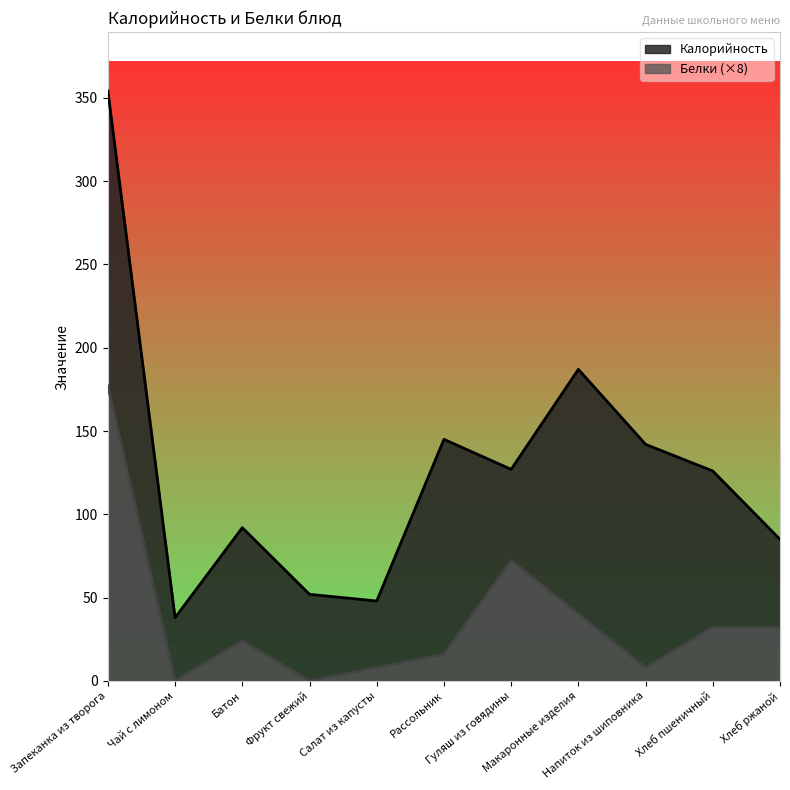

Reading left to right, what are all the values shown in this chart?

Калорийность: Запеканка из творога=354.0	Чай с лимоном=38.0	Батон=92.0	Фрукт свежий=52.0	Салат из капусты=48.0	Рассольник=145.0	Гуляш из говядины=127.0	Макаронные изделия=187.0	Напиток из шиповника=142.0	Хлеб пшеничный=126.0	Хлеб ржаной=85.0
Белки: Запеканка из творога=177.0	Чай с лимоном=0.0	Батон=24.1	Фрукт свежий=0.0	Салат из капусты=8.0	Рассольник=16.1	Гуляш из говядины=72.4	Макаронные изделия=40.2	Напиток из шиповника=8.0	Хлеб пшеничный=32.2	Хлеб ржаной=32.2